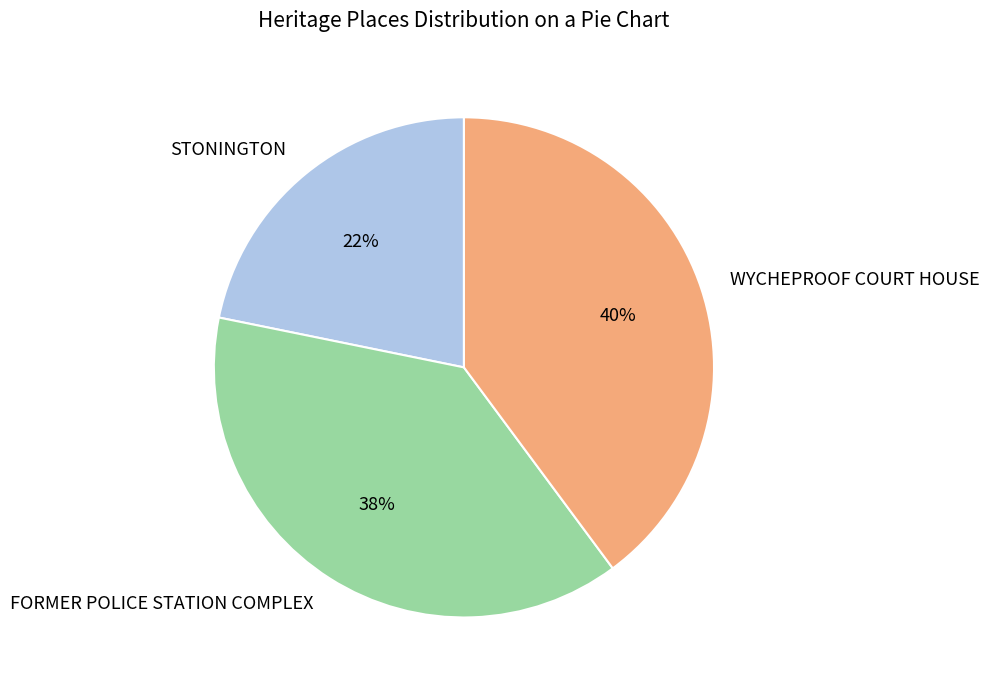

Which category has the smallest portion of the pie?

STONINGTON